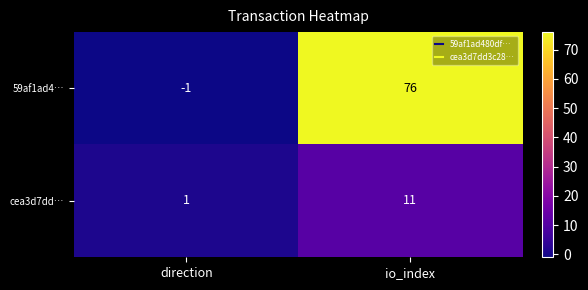

How many data points does each series have?

2